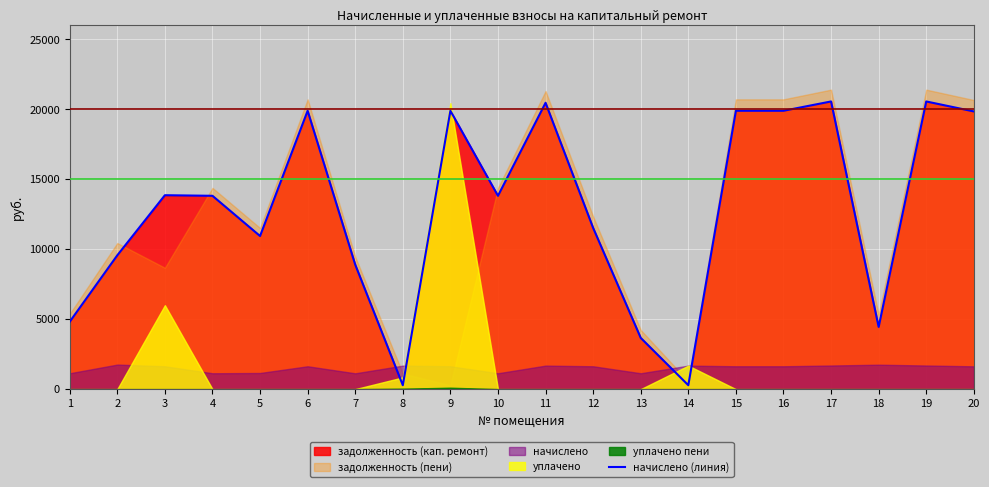

How many interior local valleys (lower than both neighbors) does the data have?

5